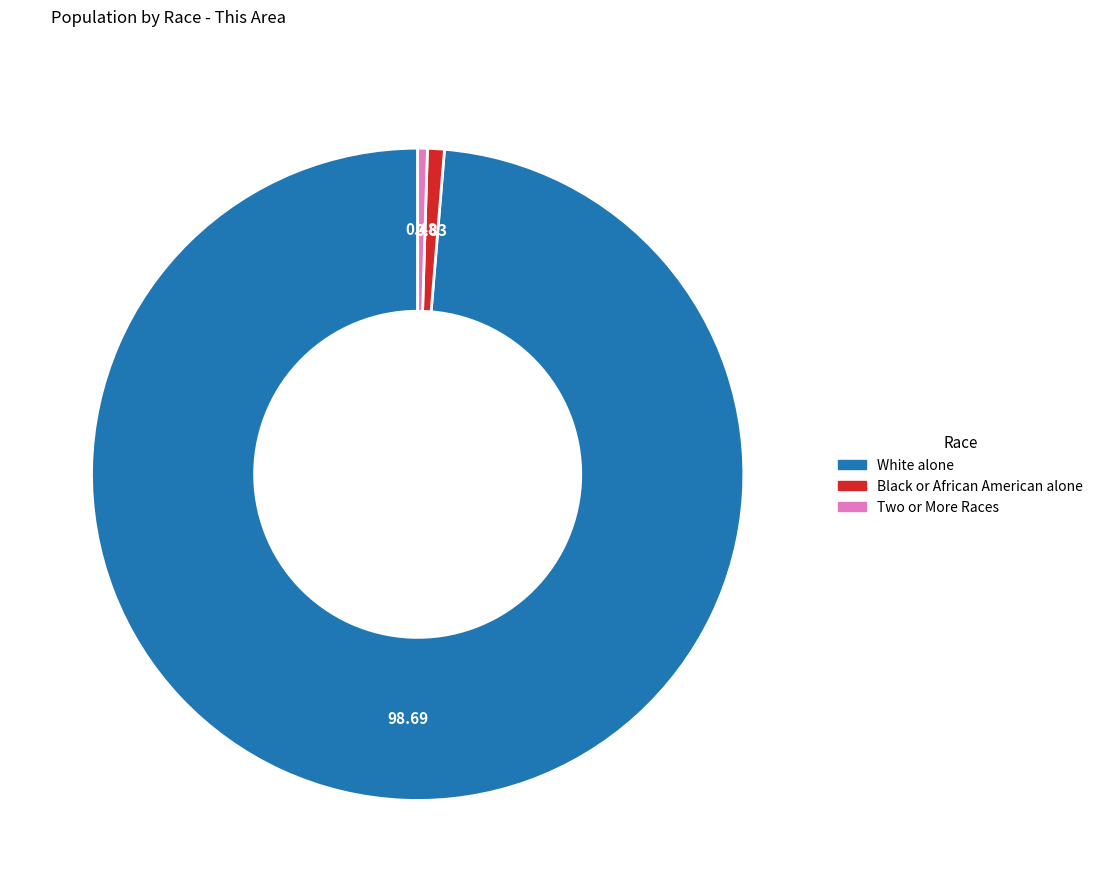

Does any single category account for the majority?

Yes